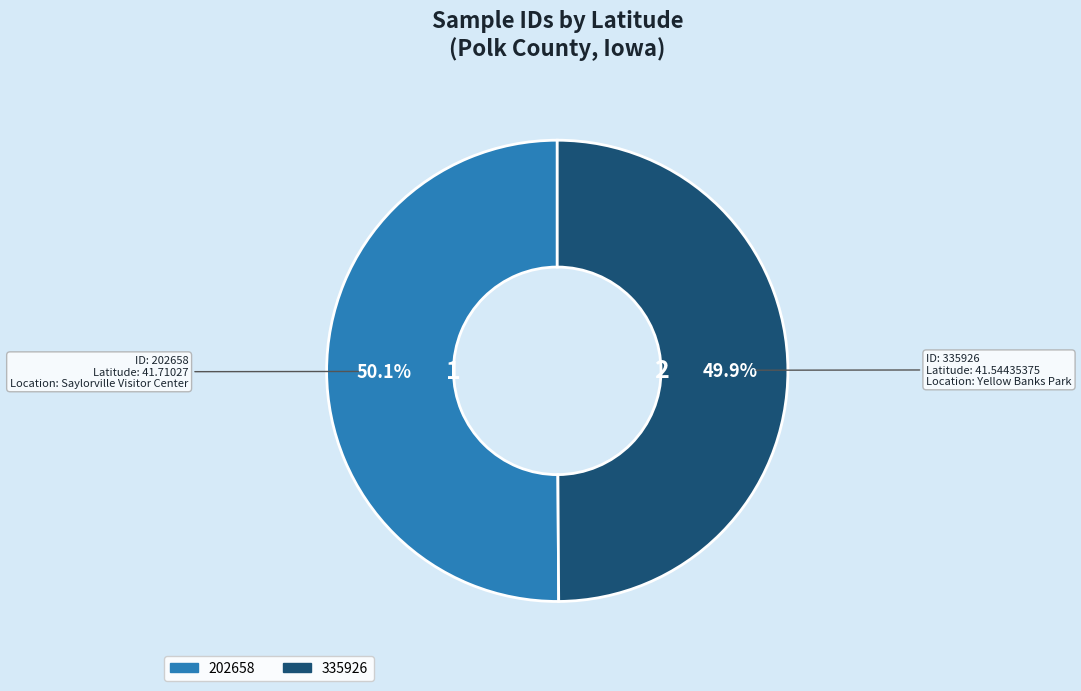

Is it true that 202658 is 63% of the pie?

False